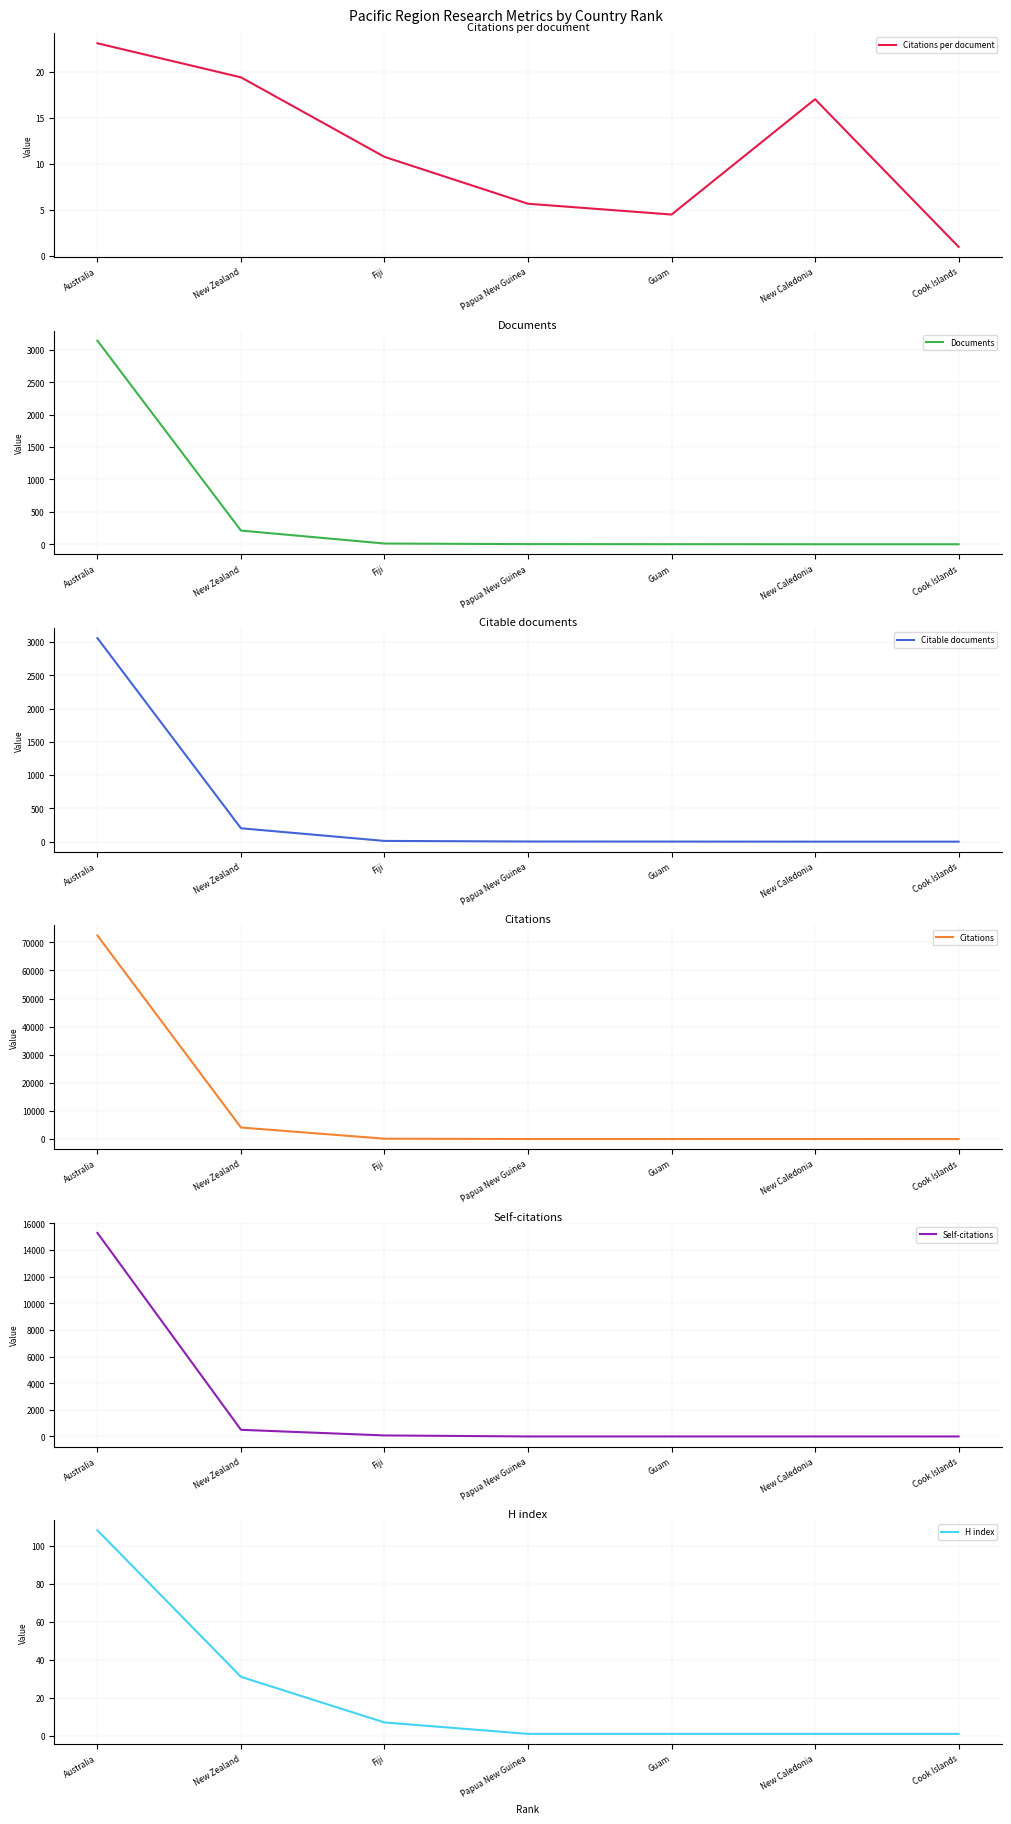

What is the value of the Citable documents point at the 7th from the left?

1.0